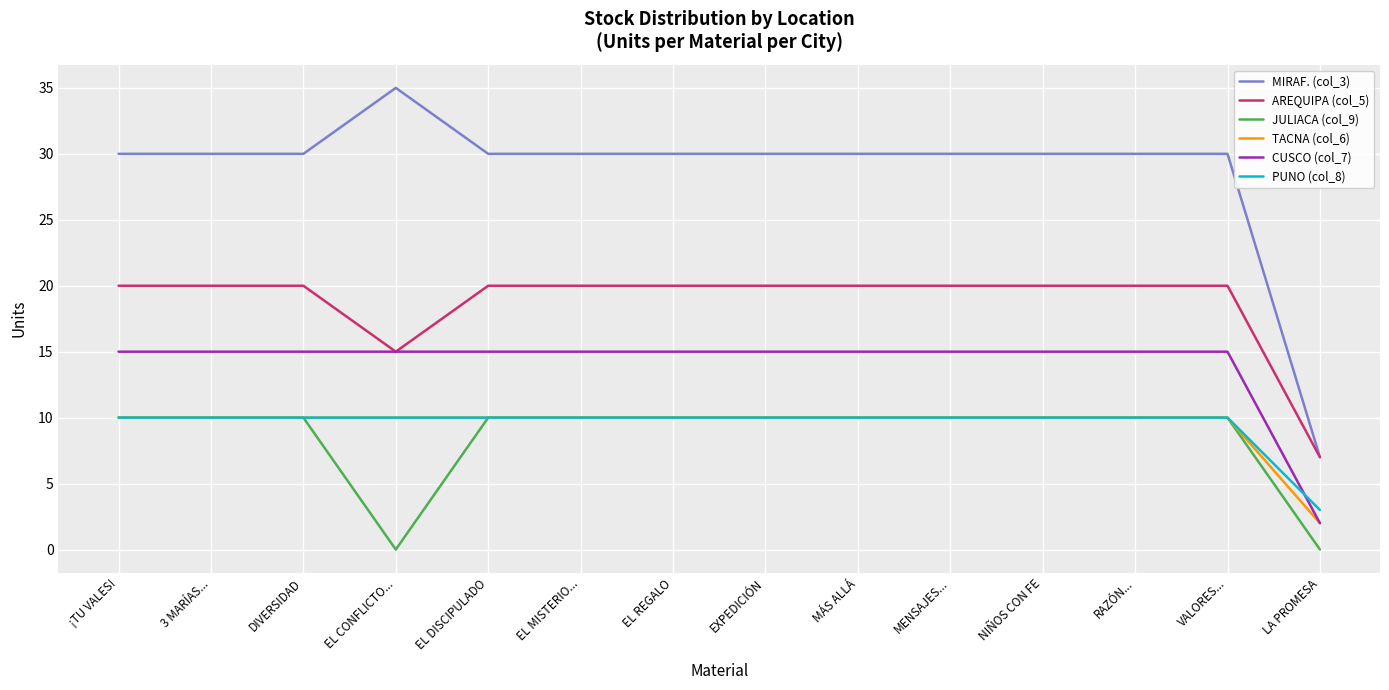

What position from the left is RAZÓN...?

12